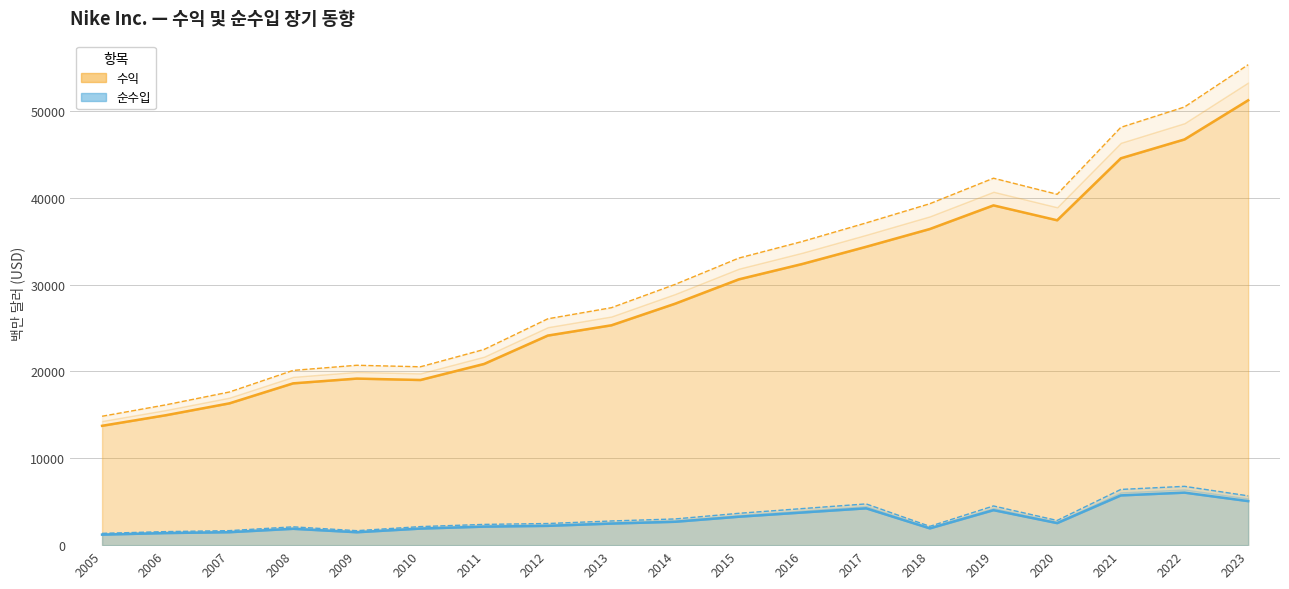

Between 2005 and 2009, which is larger?

2009